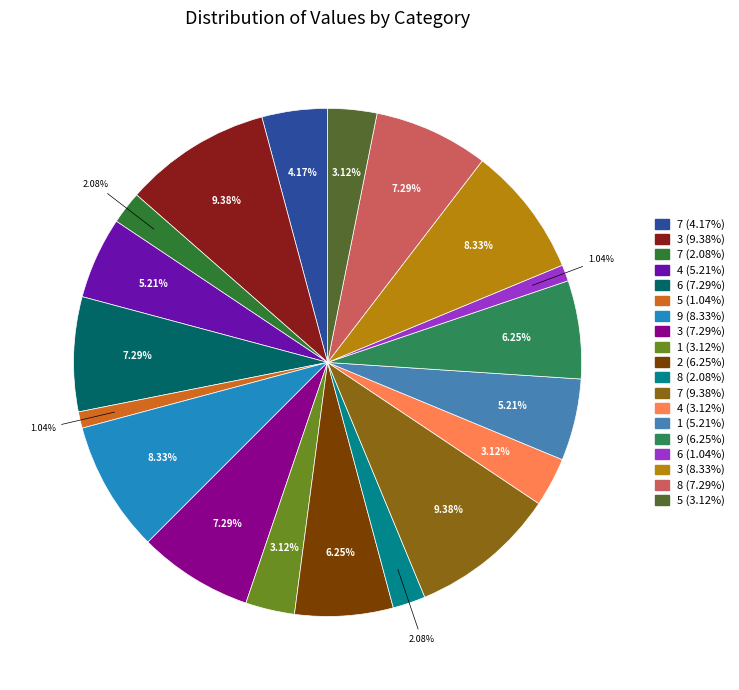

Which slice is the largest?

3